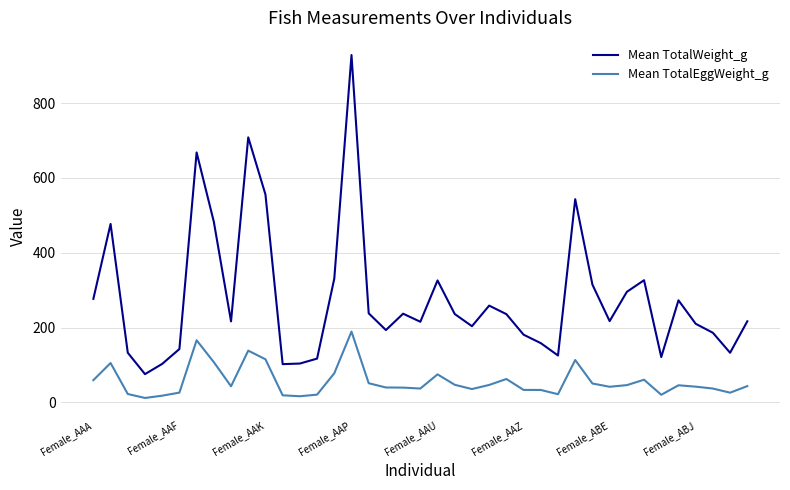

What is the lowest value of the Mean TotalWeight_g series?

75.6